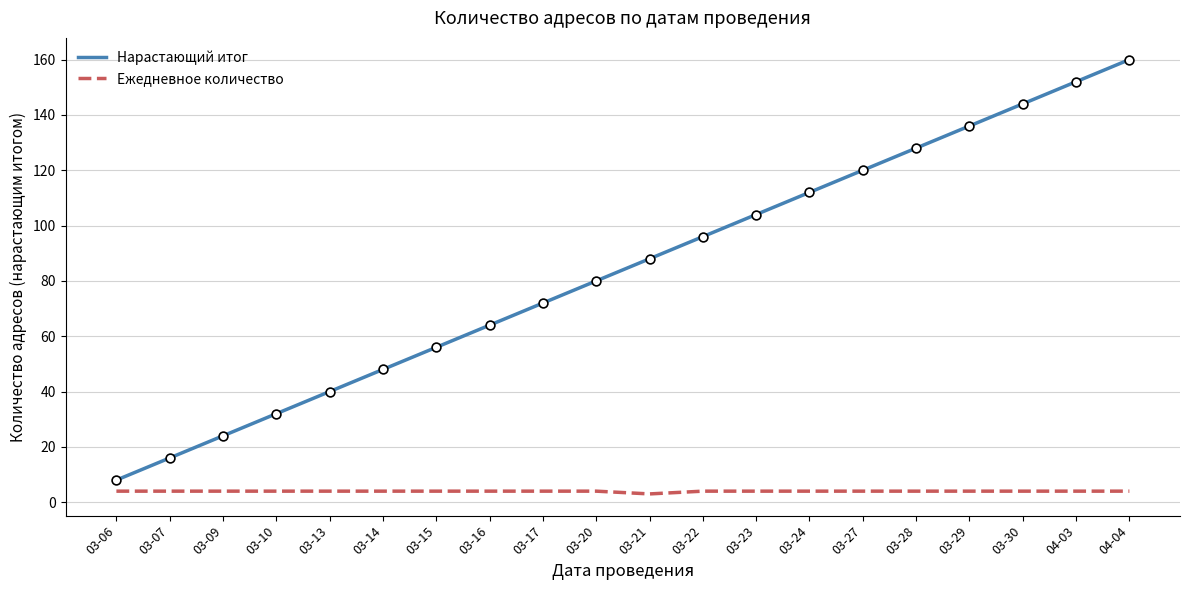

Which series has the widest spread of values?

Нарастающий итог